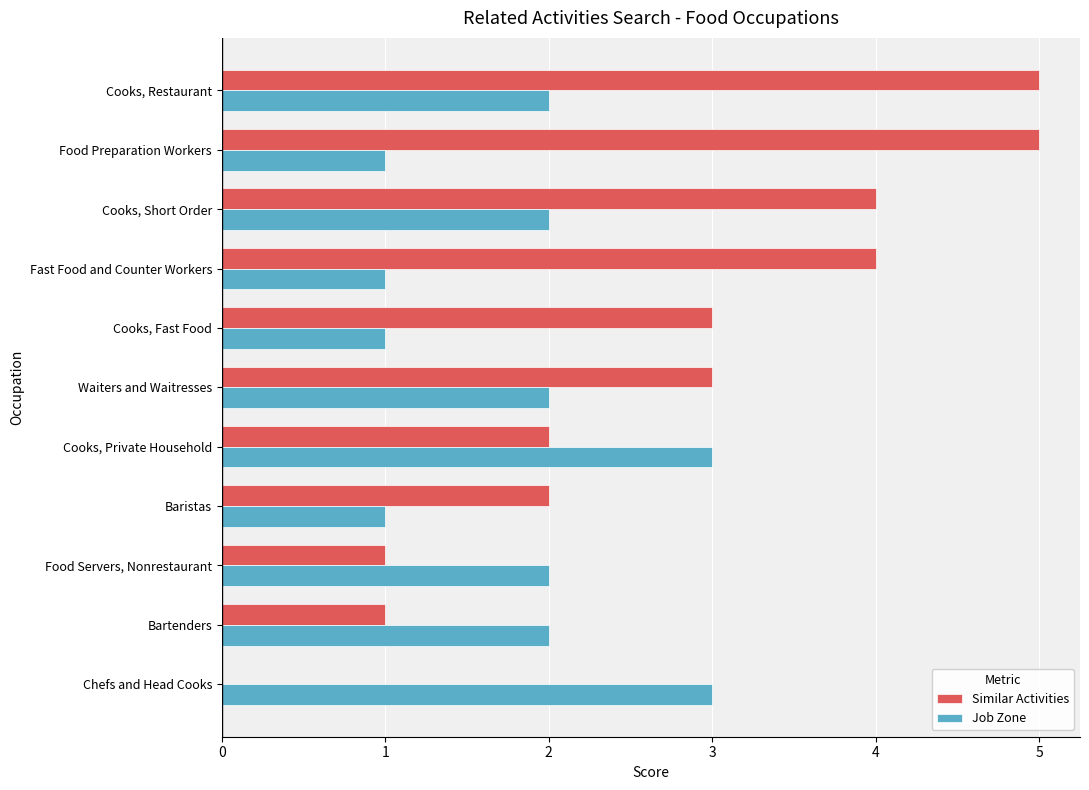

What is the maximum value for Job Zone?

3